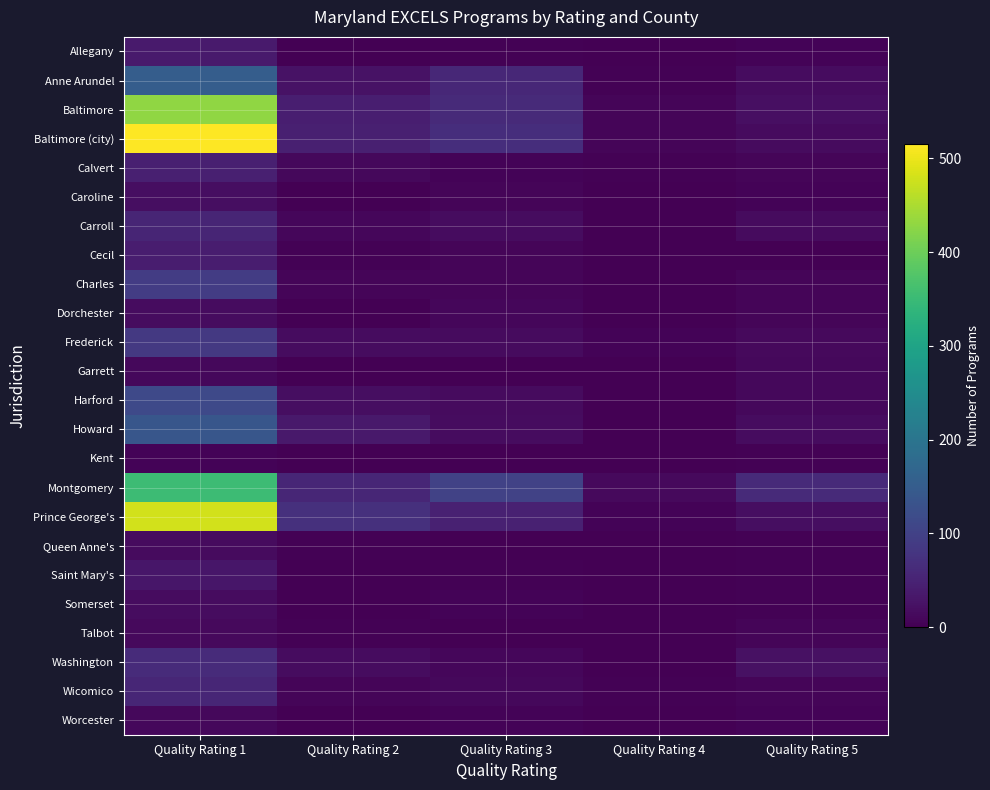

How many categories are shown in the chart?

5